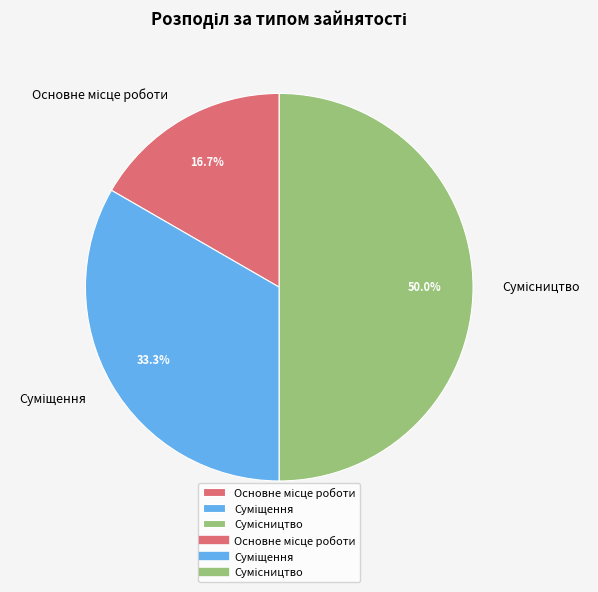

Count the number of slices in the pie.

3